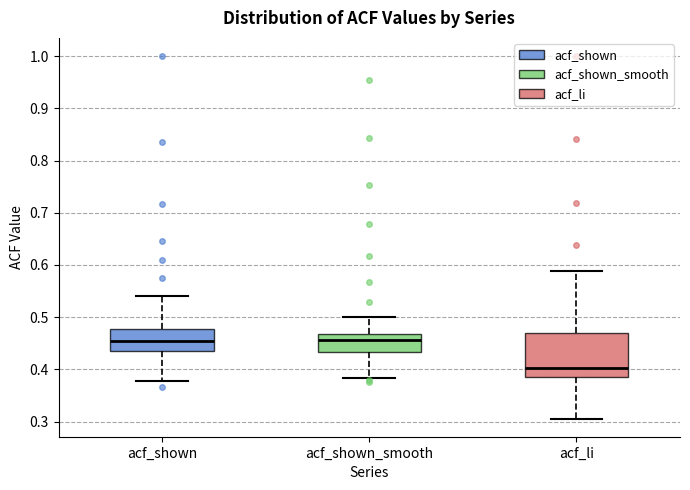

Where does the upper whisker of the box for acf_shown end on the y-axis? The values are not printed on the chart, so give them approximately, as read against the axis.

0.54